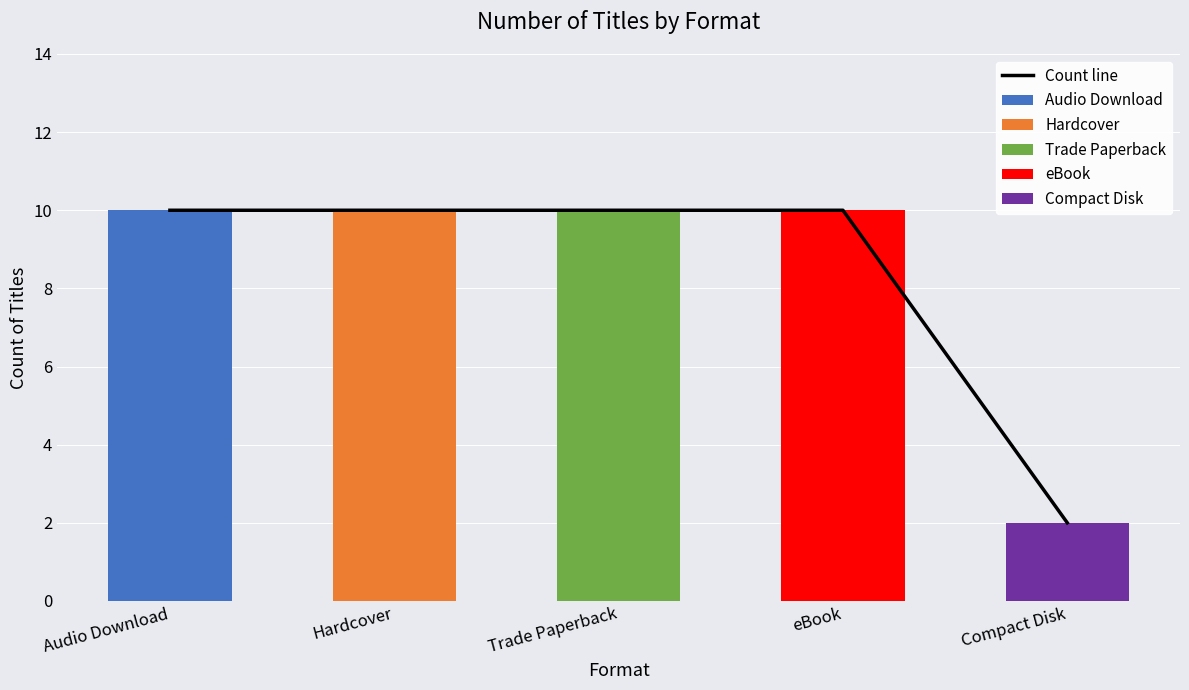

Rank the categories by value from lowest to highest.

Compact Disk, Audio Download, Hardcover, Trade Paperback, eBook